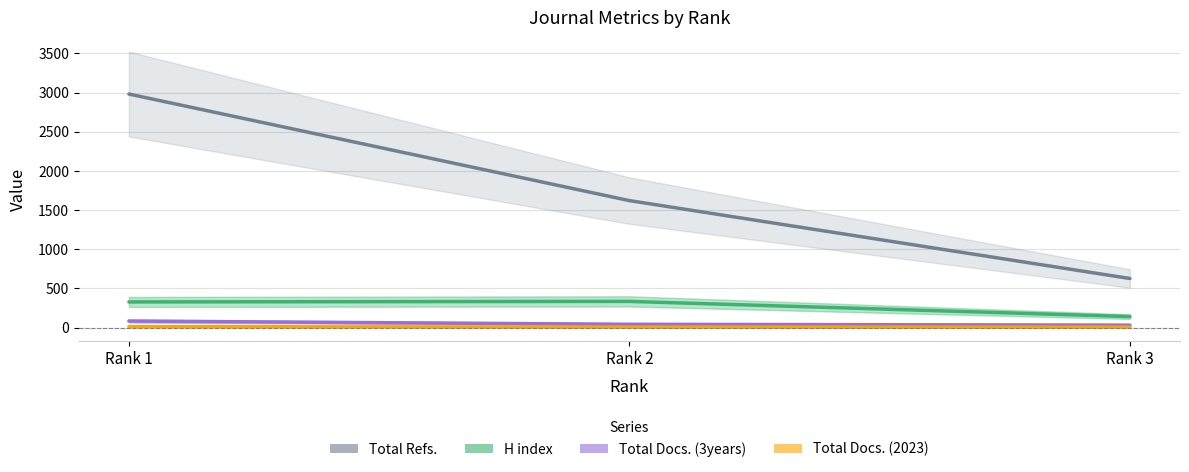

Which series has the widest spread of values?

Total Refs.